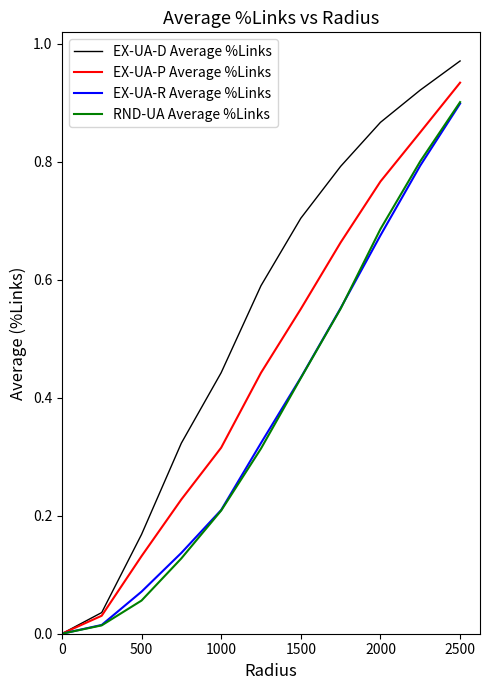

Which series has the largest range (max minus min)?

EX-UA-D Average %Links